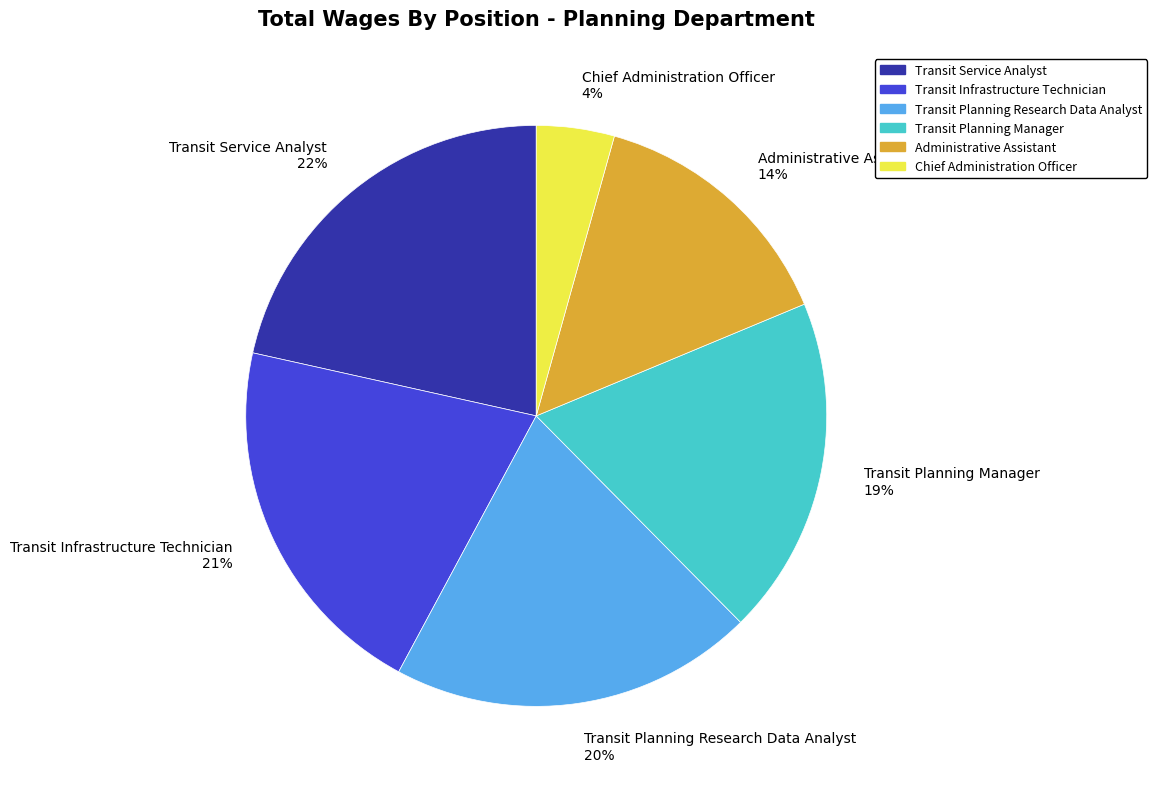

The Transit Service Analyst slice represents 34% of the pie. True or false?

False